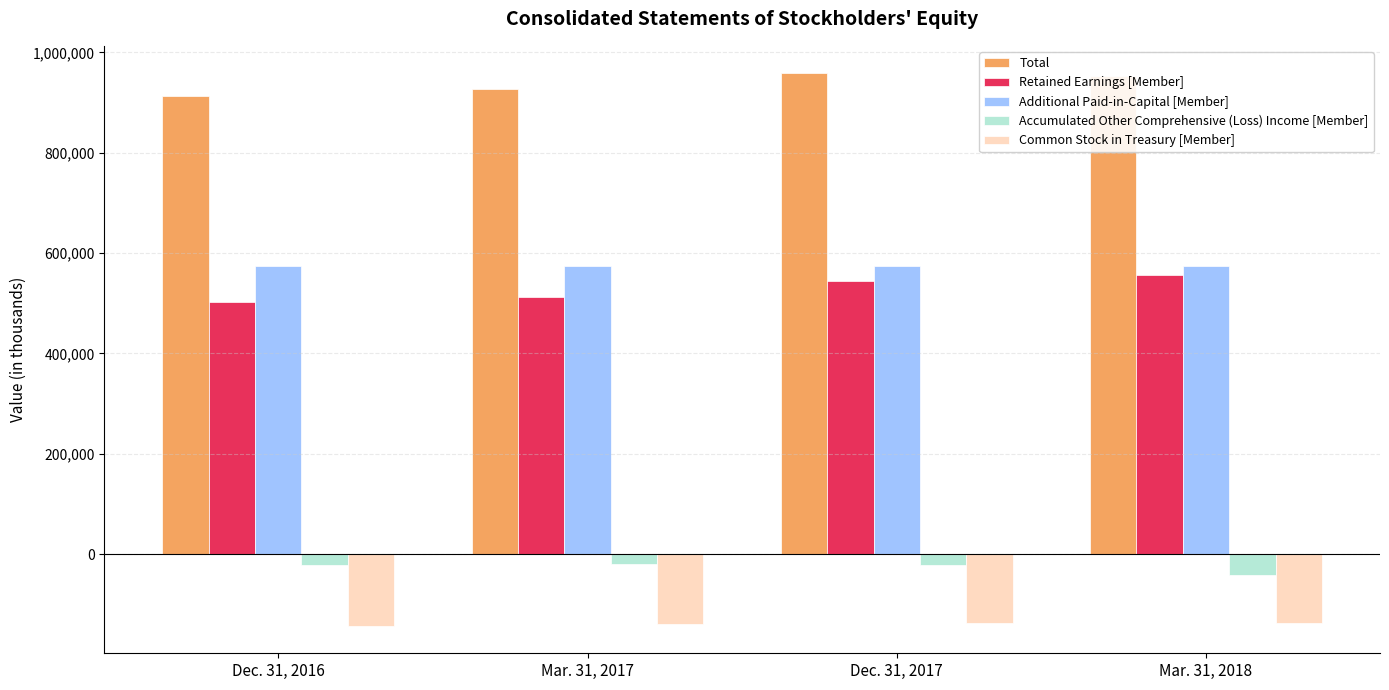

What is the lowest value of the Retained Earnings [Member] series?

501761